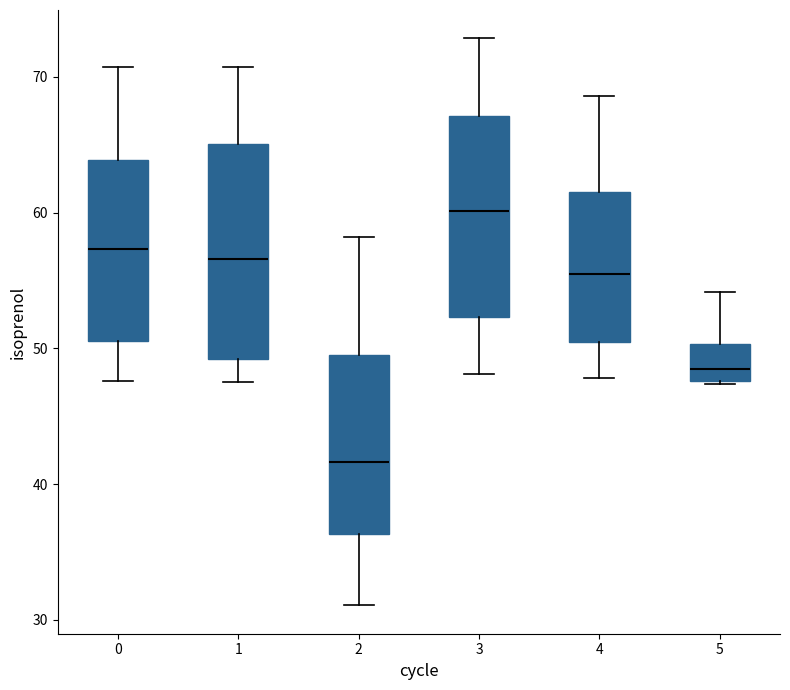

Which box is the tallest, from its lower edge to its upper edge?

1